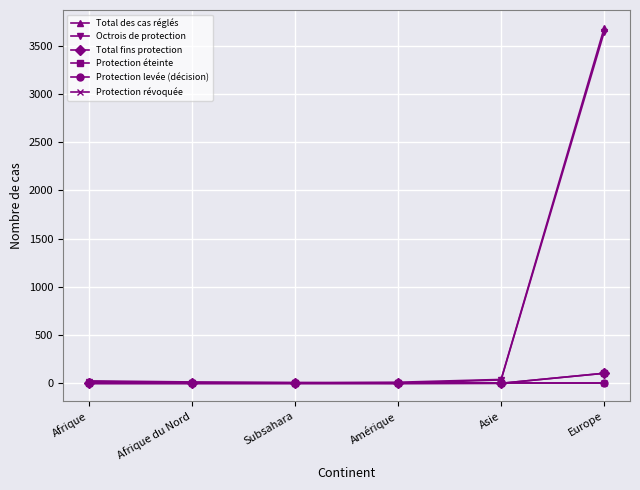

The Total fins protection series shows -73 at Amérique. True or false?

False